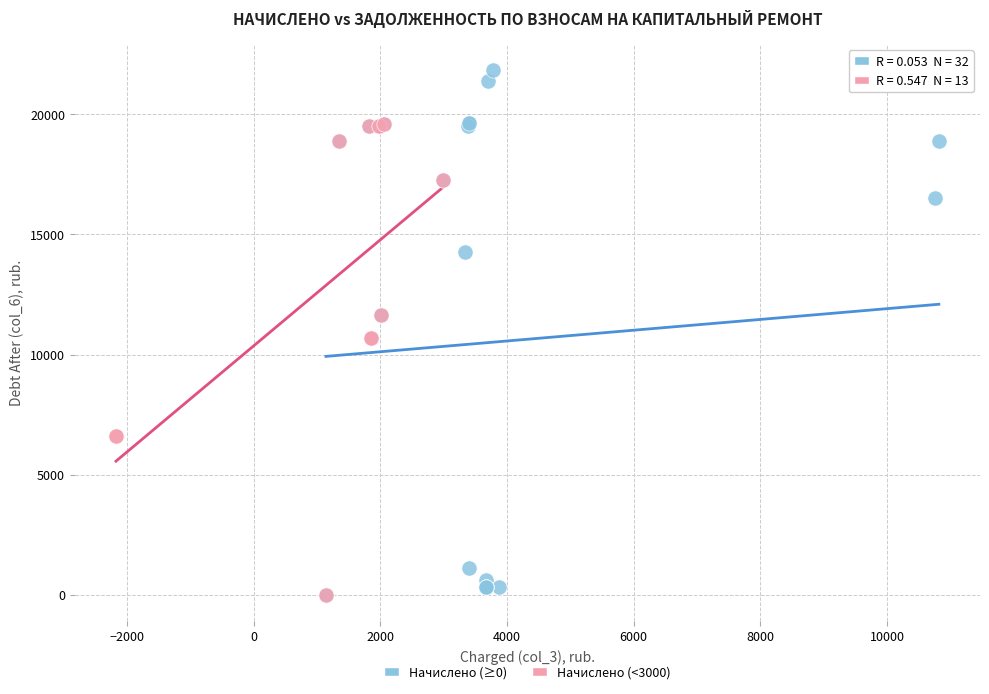

Which series contains the highest Y value?

Начислено (≥0)